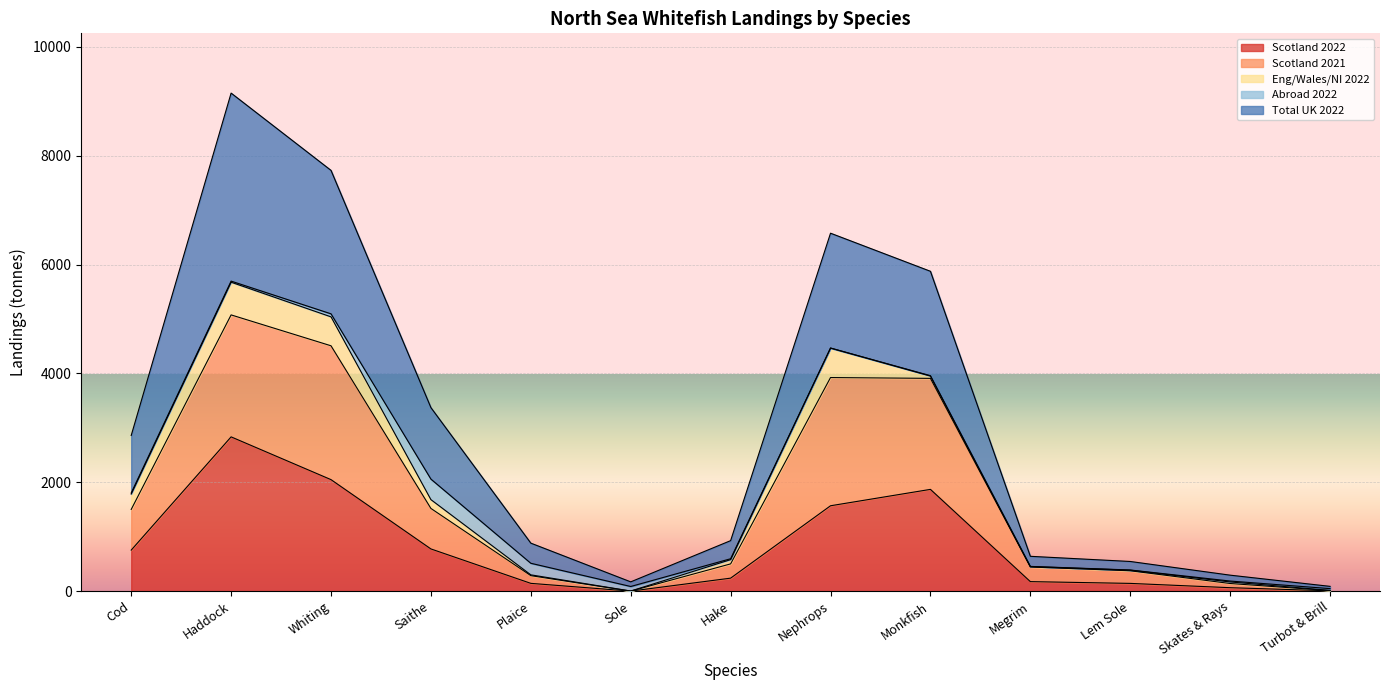

At which category does Scotland 2021 reach its first local valley?

Sole